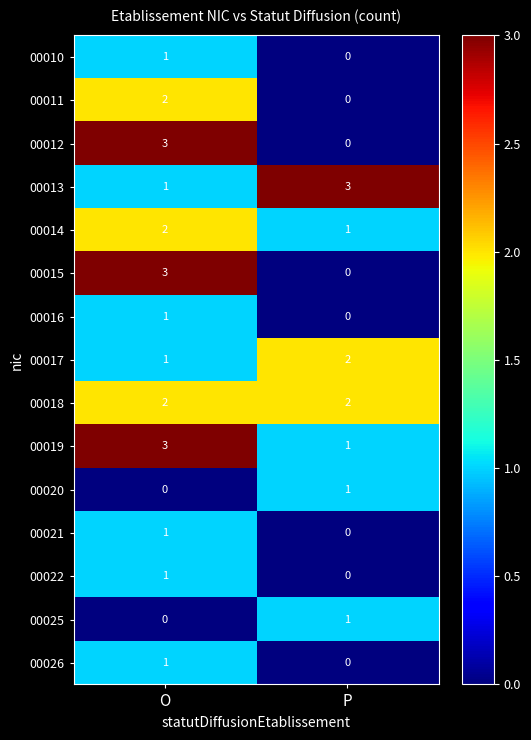

List the labels in order of 00013 value, largest first.

P, O